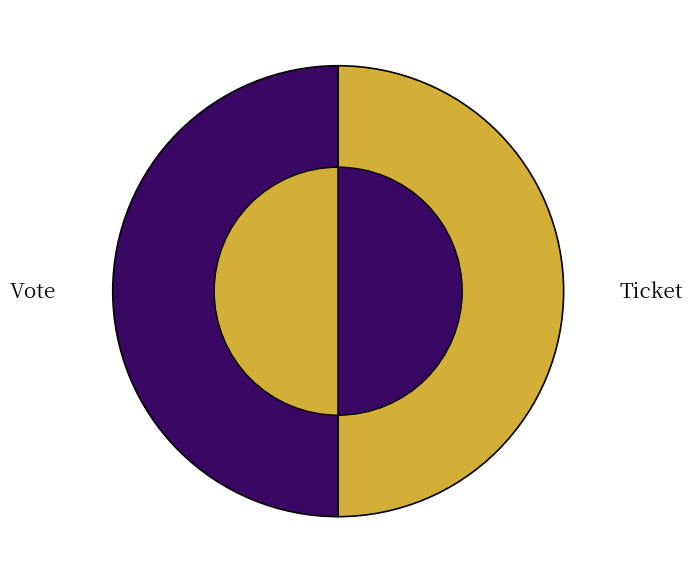

What is the smallest slice in the pie chart?

Ticket